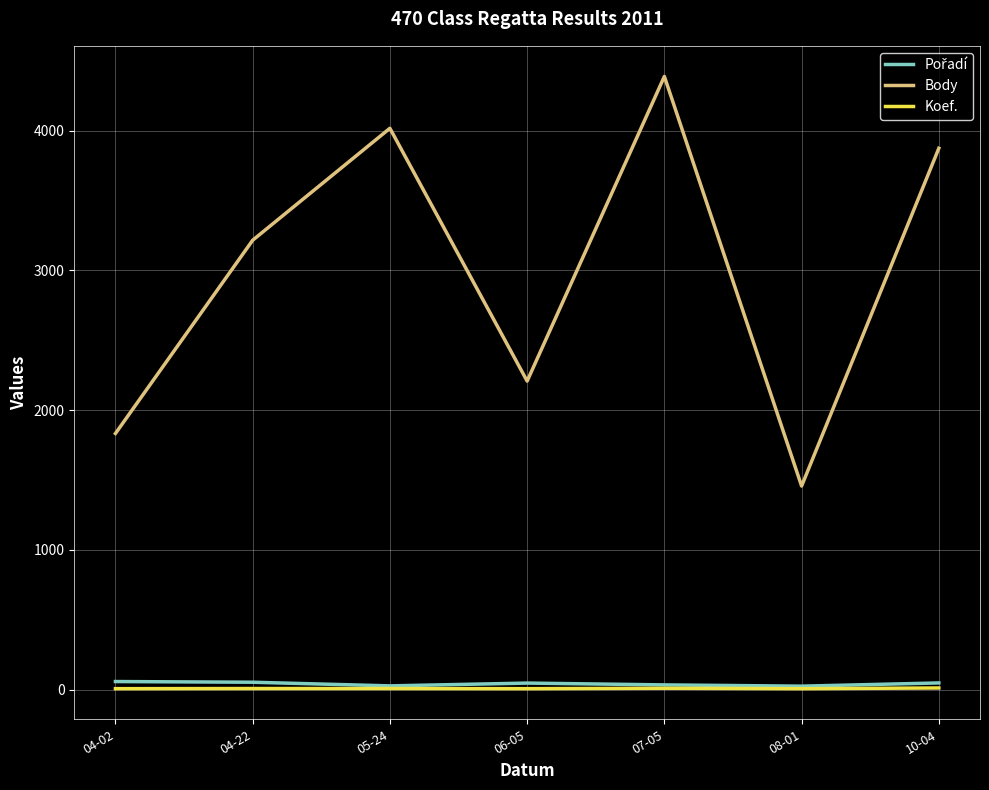

Which series changed the most between 05-24 and 08-01?

Body